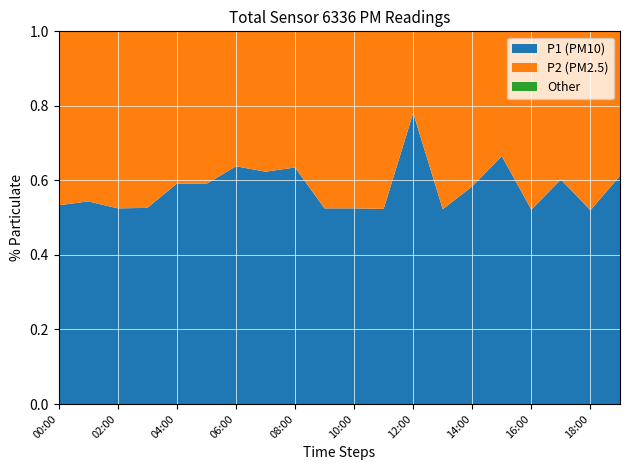

Reading left to right, what are all the values shown in this chart?

P1: 00:00=2.2	01:00=2.3	02:00=2.1	03:00=2.0	04:00=3.2	05:00=3.0	06:00=3.7	07:00=2.9	08:00=3.3	09:00=2.1	10:00=2.1	11:00=2.2	12:00=8.7	13:00=2.3	14:00=2.4	15:00=4.2	16:00=2.4	17:00=3.0	18:00=2.6	19:00=3.4
P2: 00:00=1.9	01:00=1.9	02:00=1.9	03:00=1.8	04:00=2.2	05:00=2.1	06:00=2.1	07:00=1.8	08:00=1.9	09:00=1.9	10:00=1.9	11:00=2.0	12:00=2.4	13:00=2.1	14:00=1.7	15:00=2.1	16:00=2.2	17:00=2.0	18:00=2.4	19:00=2.1